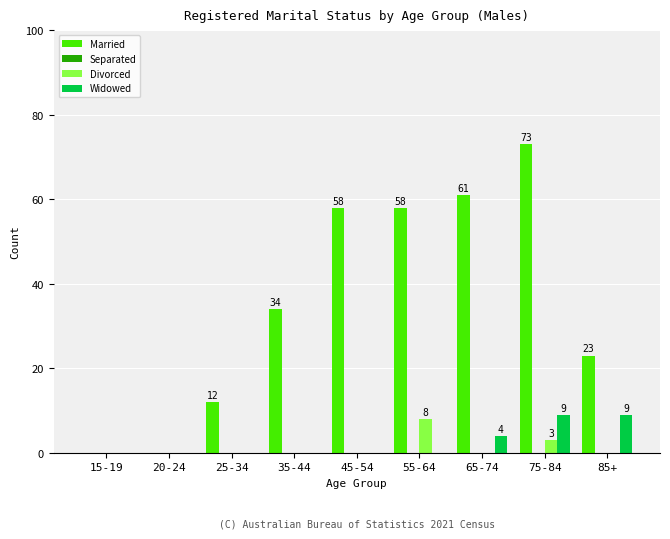

Which label corresponds to the largest value in the chart?

75-84